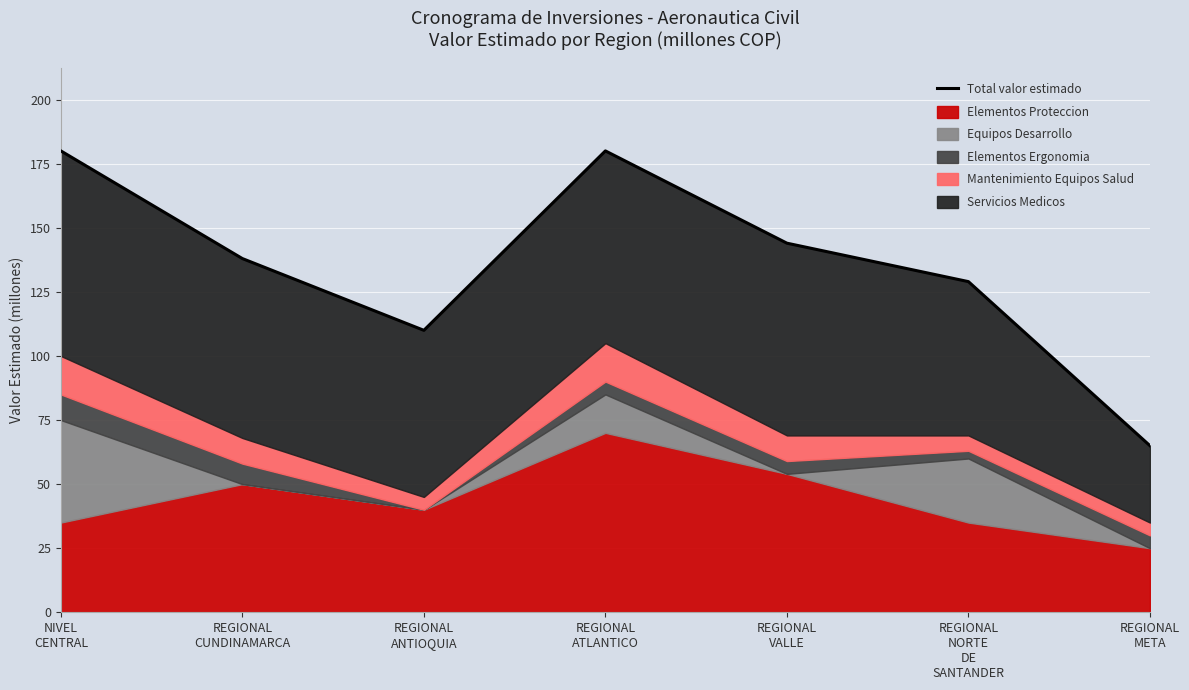

Reading left to right, extract all data points from this chart.

180	138	110	180	144	129	65